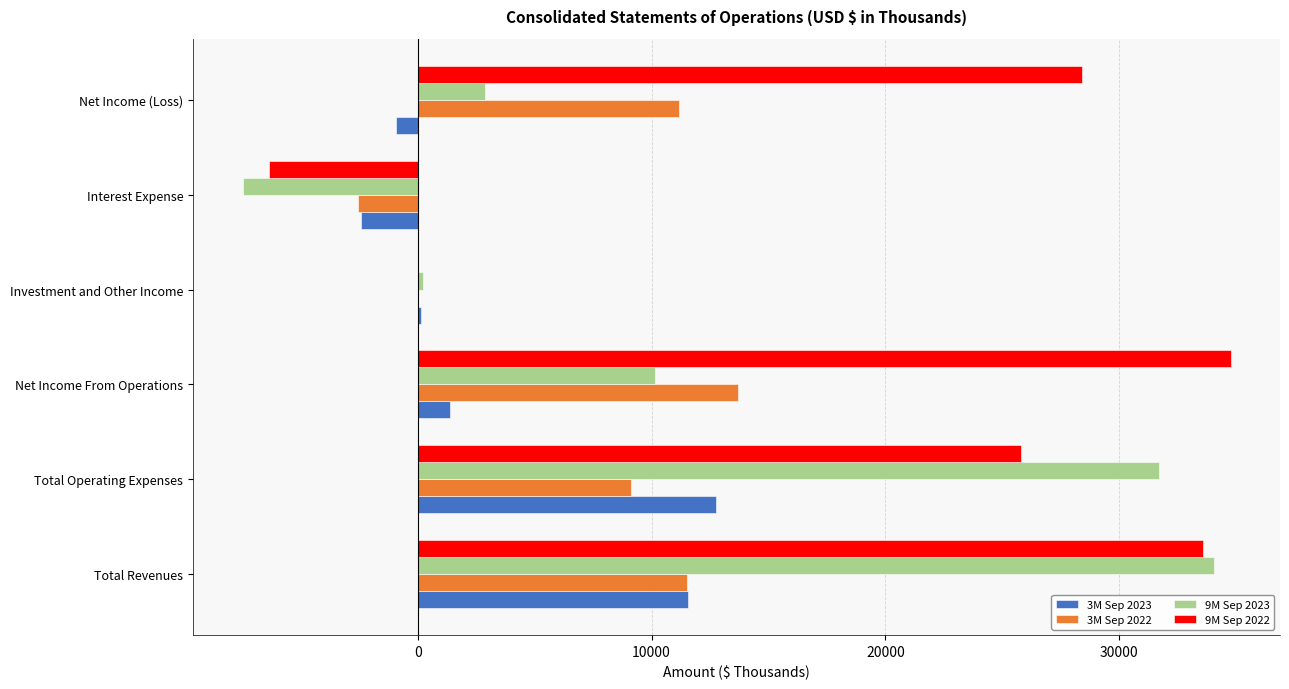

How many data points does each series have?

6